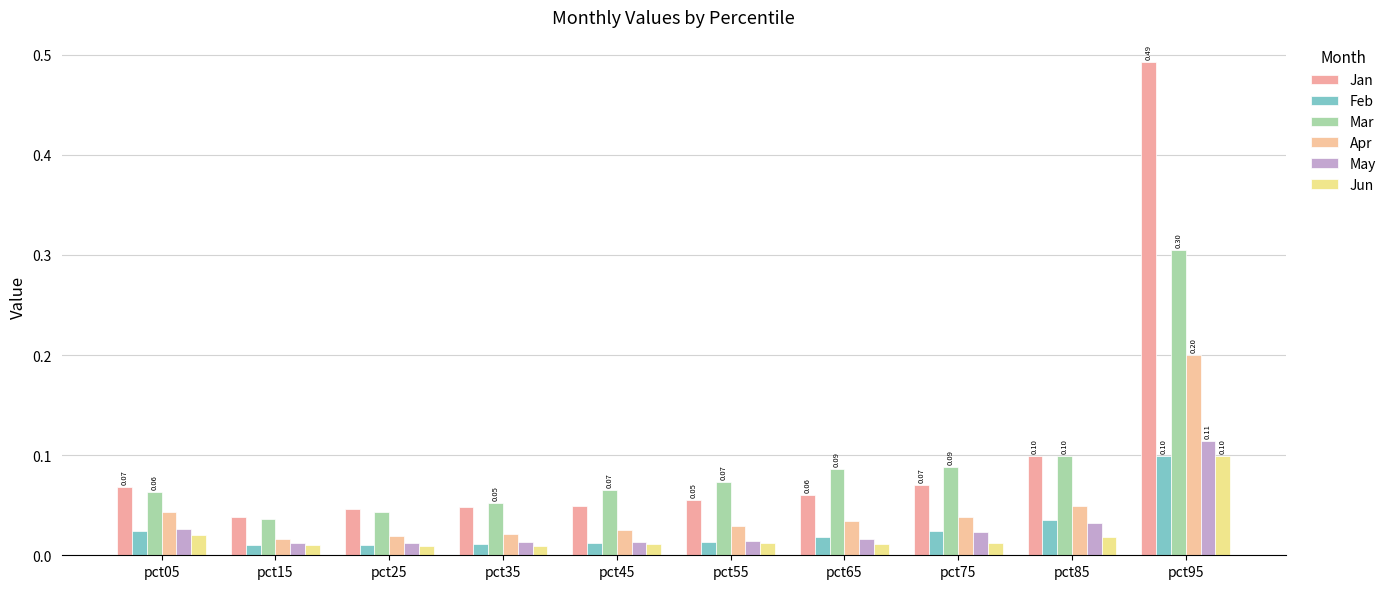

Count the number of data series in this chart.

6